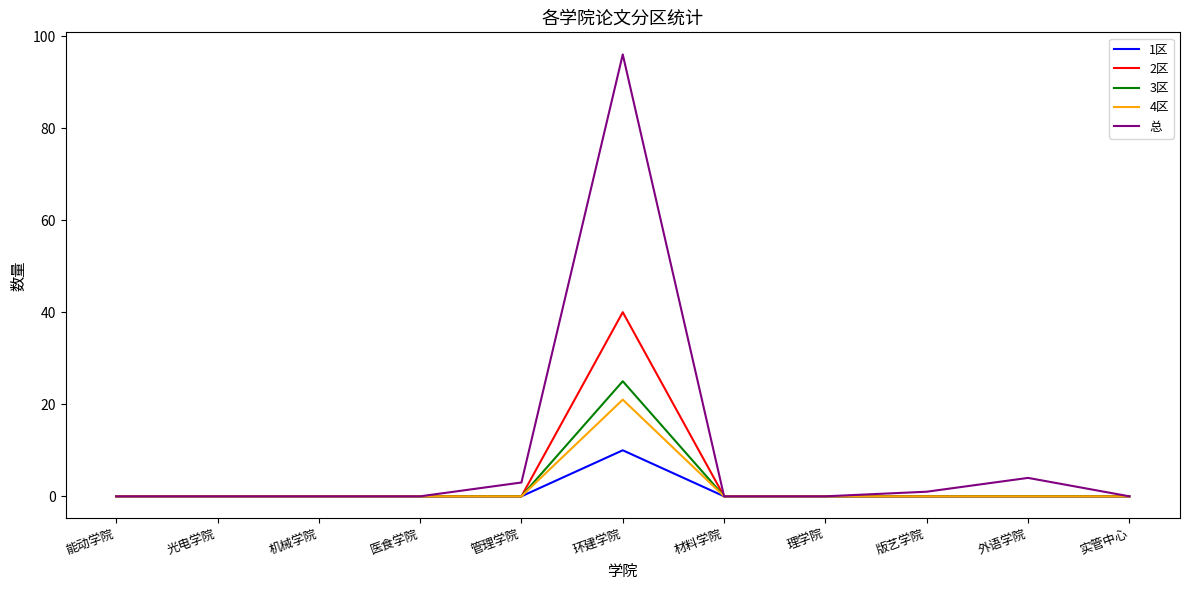

In 3区, how many points are higher than both neighbors (excluding endpoints)?

1